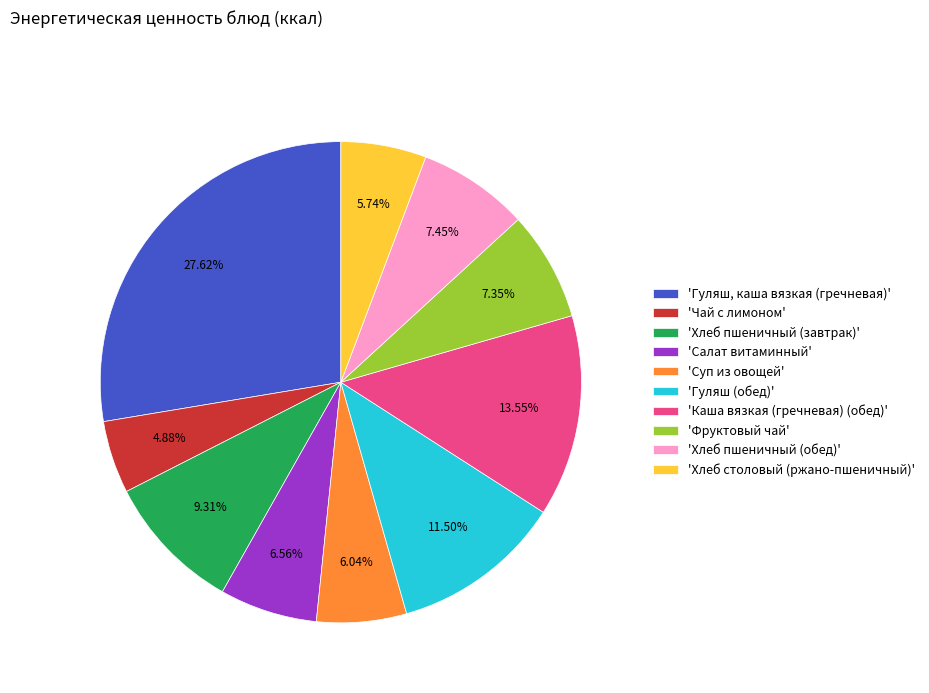

Combined, do 'Гуляш (обед)' and 'Суп из овощей' account for over 50%?

No